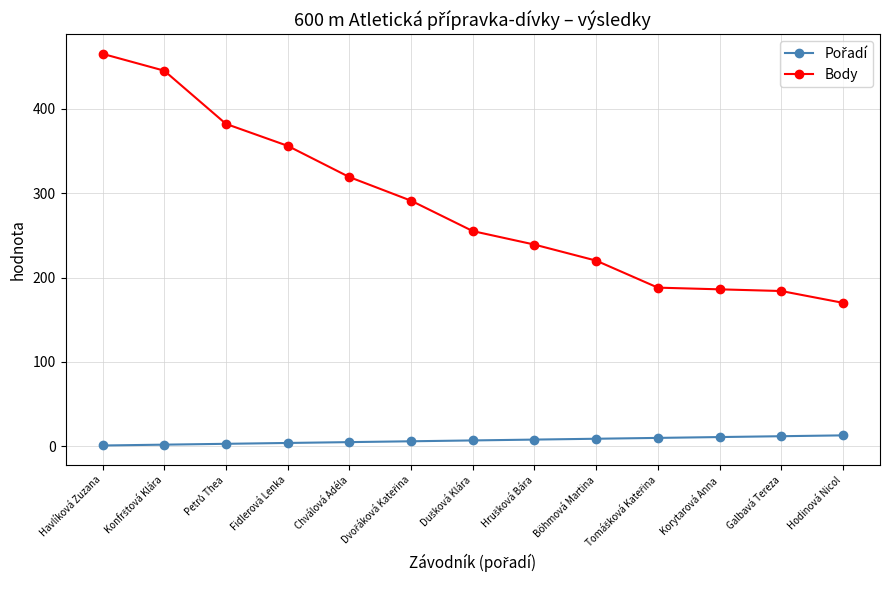

At which category does the chart reach its peak across all series?

Havlíková Zuzana